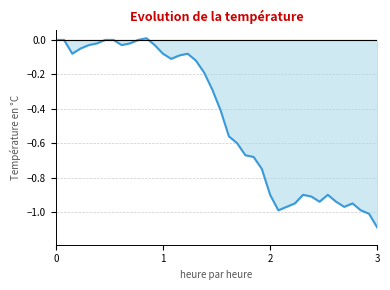

Count the number of data series in this chart.

1